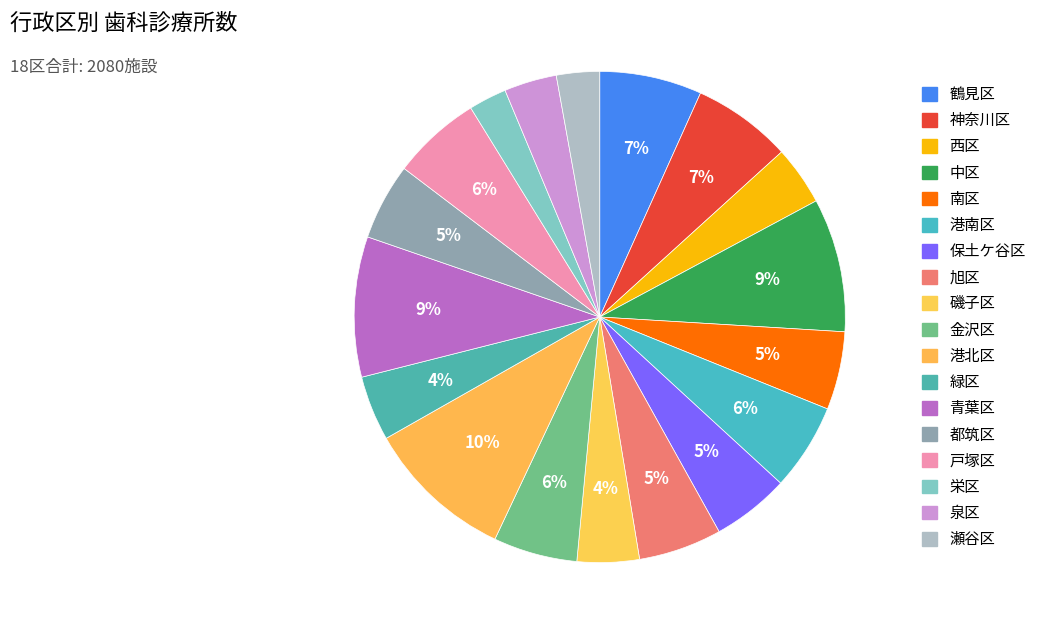

How many segments does this pie chart have?

18